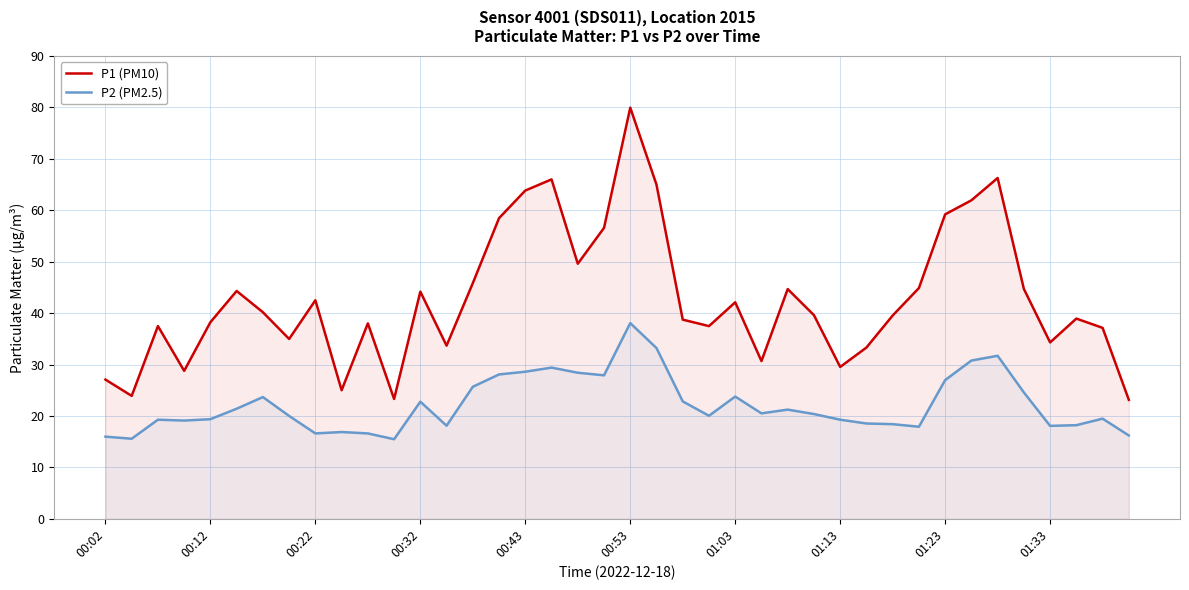

Does the chart display data point markers on the line(s)?

No